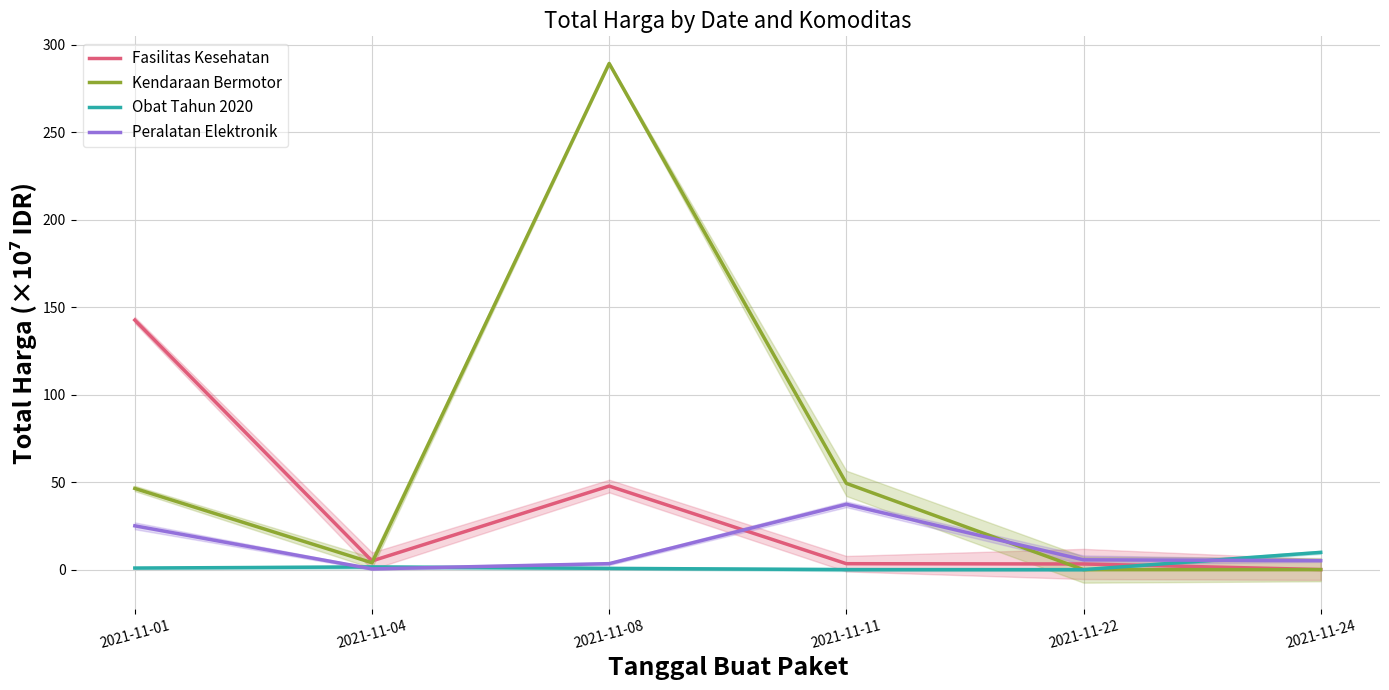

What is the maximum value for Fasilitas Kesehatan?

142.6